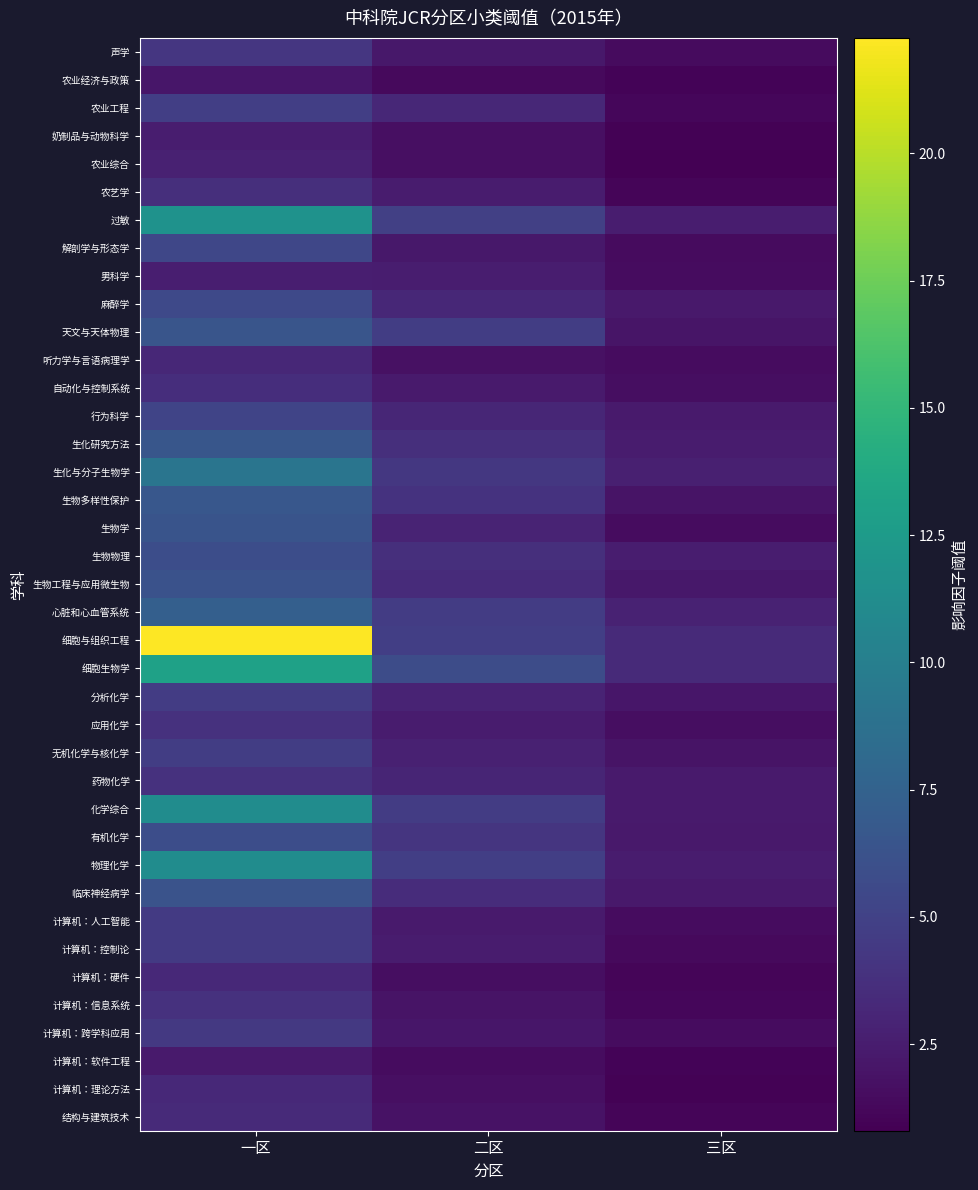

Which series has the largest total across all categories?

细胞与组织工程